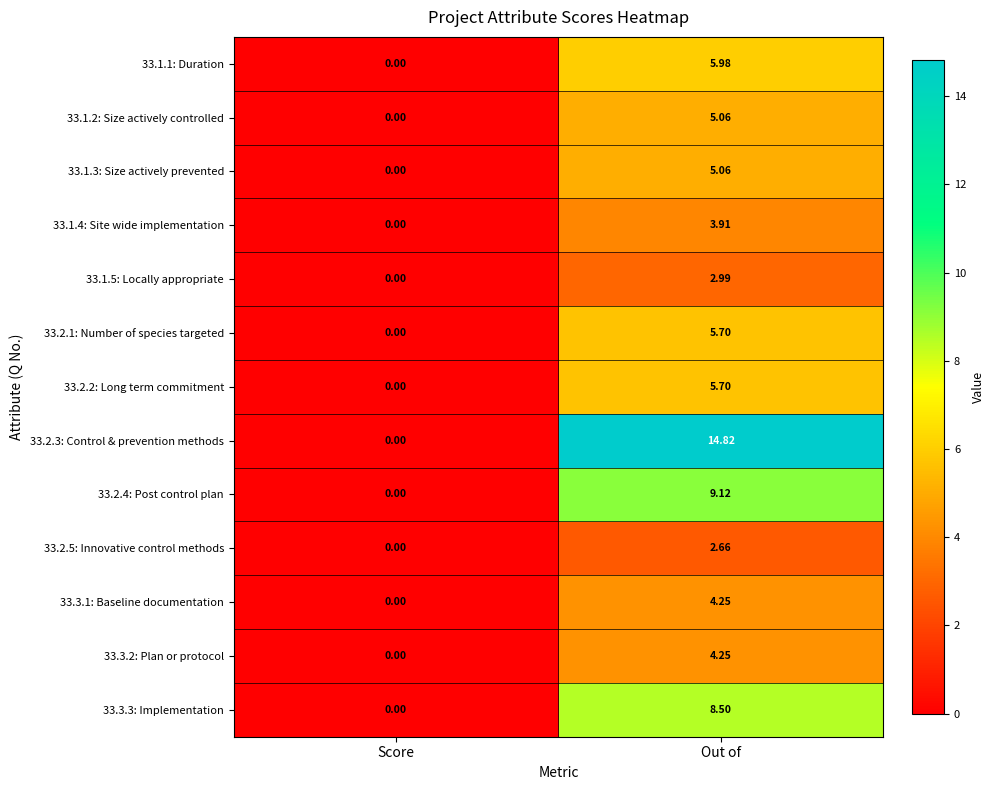

At which label is 33.1.1: Duration closest to 2?

Score